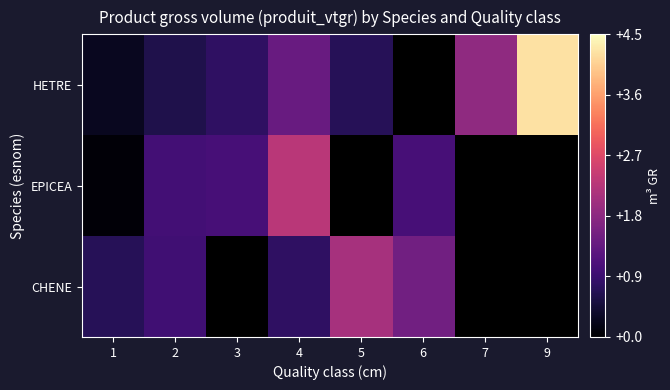

How many data points does each series have?

8